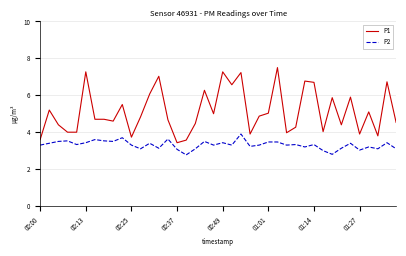

What is the highest value of the P2 series?

3.9